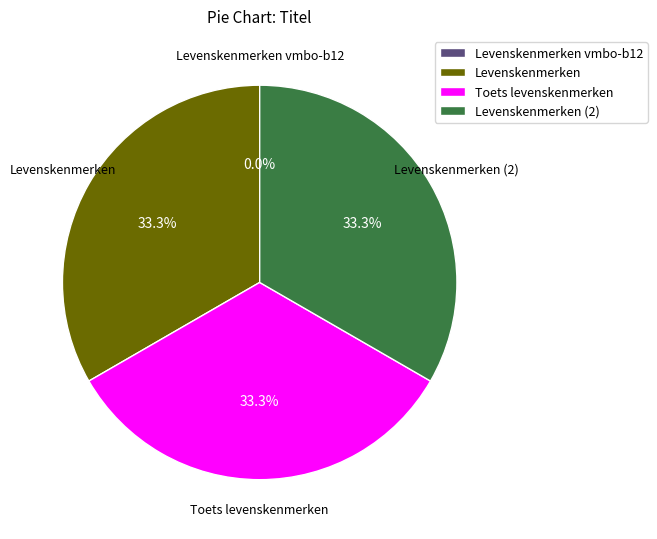

Is Levenskenmerken the majority of the pie?

No